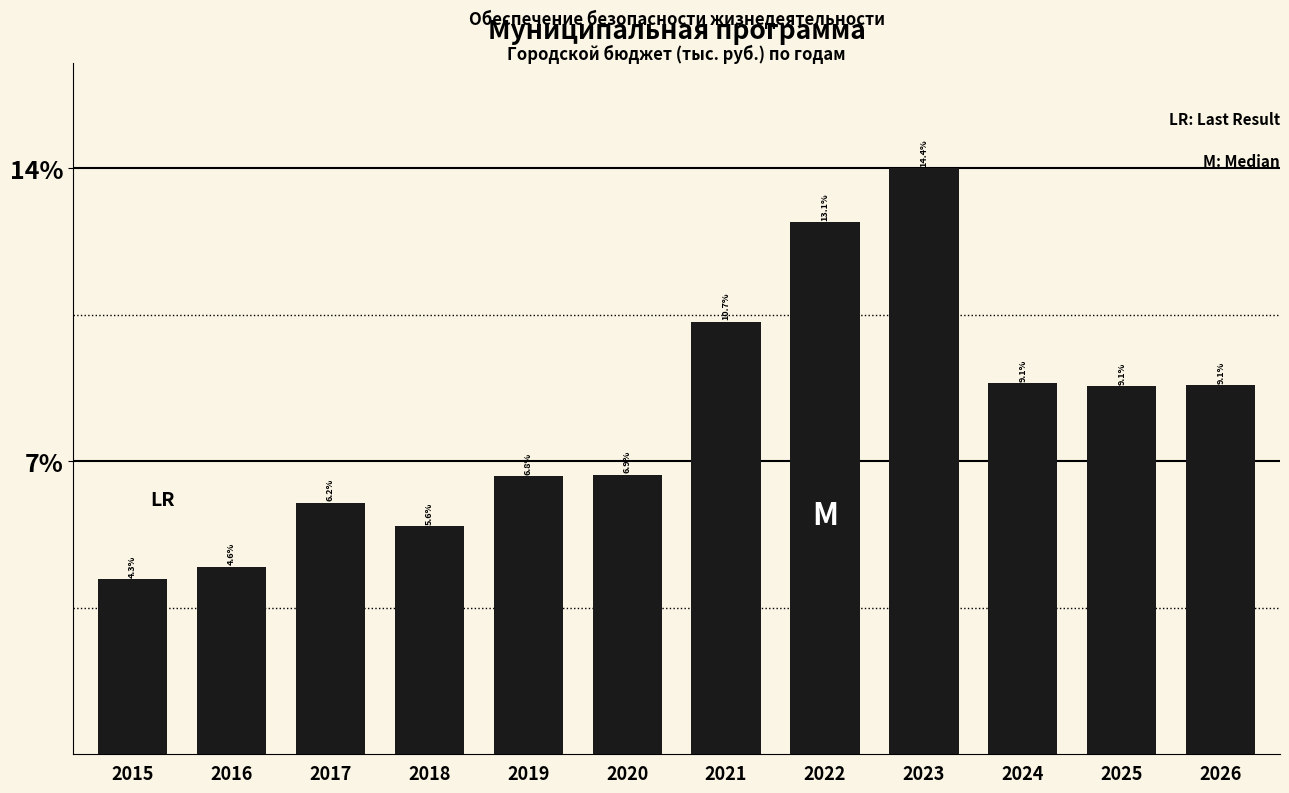

Are the bars horizontal?

No